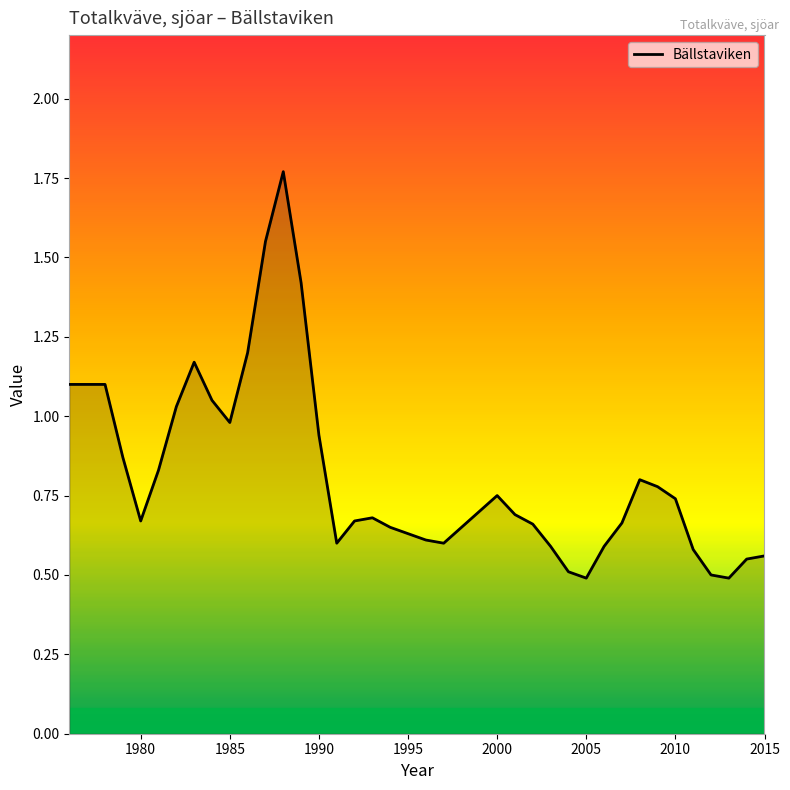

What is the smallest value displayed?

0.5